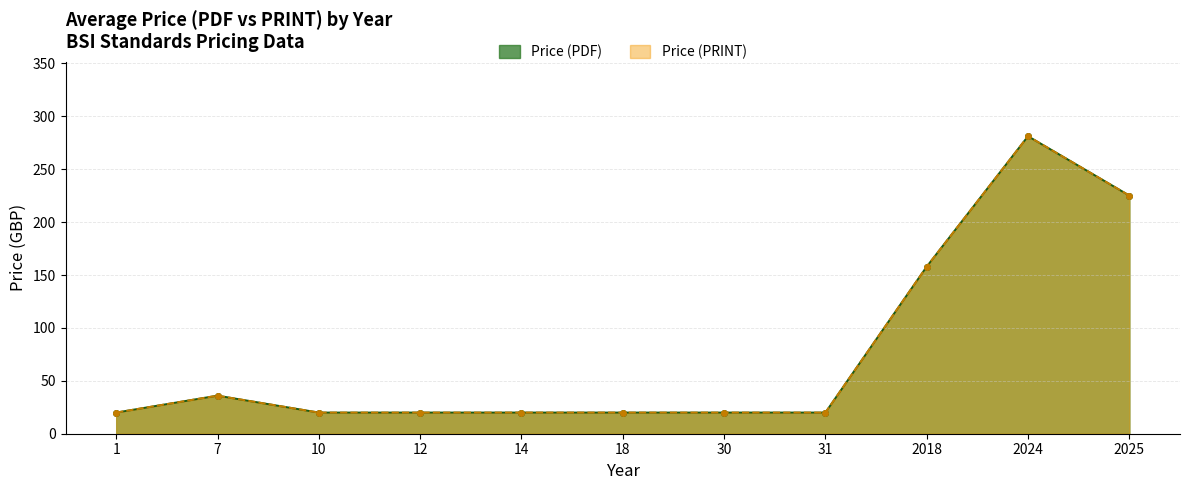

Reading left to right, list all the values displayed in this chart.

Price (PDF): 1=20.0	7=36.0	10=20.0	12=20.0	14=20.0	18=20.0	30=20.0	31=20.0	2018=158.0	2024=281.2	2025=225.1
Price (PRINT): 1=20.0	7=36.0	10=20.0	12=20.0	14=20.0	18=20.0	30=20.0	31=20.0	2018=158.0	2024=281.2	2025=225.1